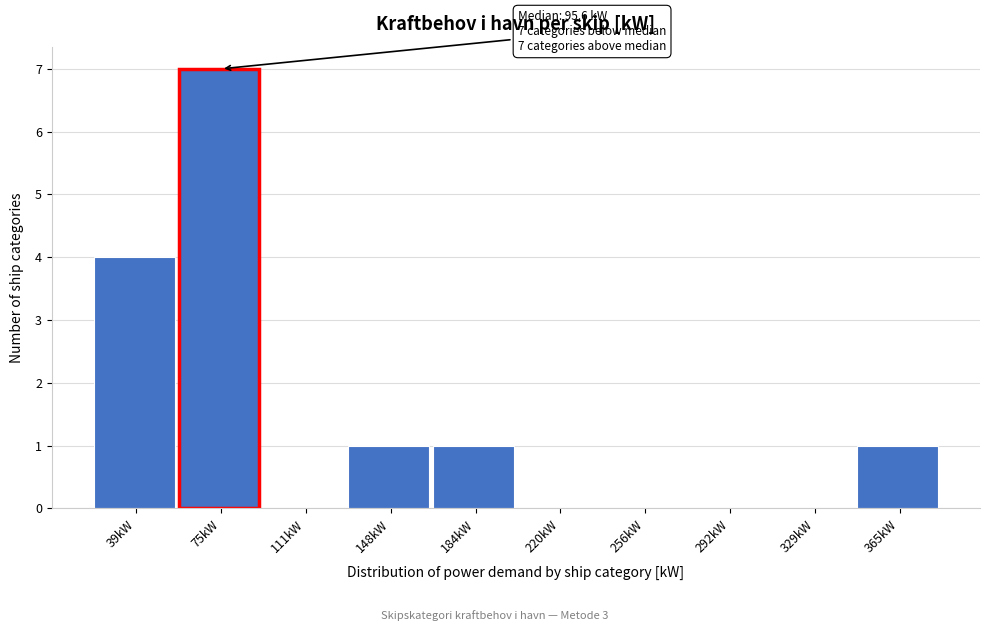

Reading left to right, what are all the values shown in this chart?

39kW=4	75kW=7	111kW=0	148kW=1	184kW=1	220kW=0	256kW=0	292kW=0	329kW=0	365kW=1